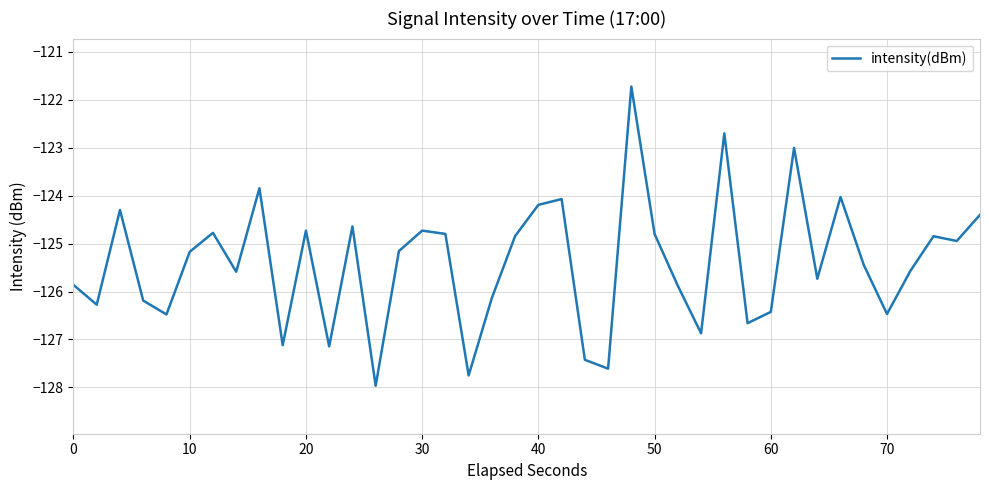

What is the sum of all values?

-5016.3